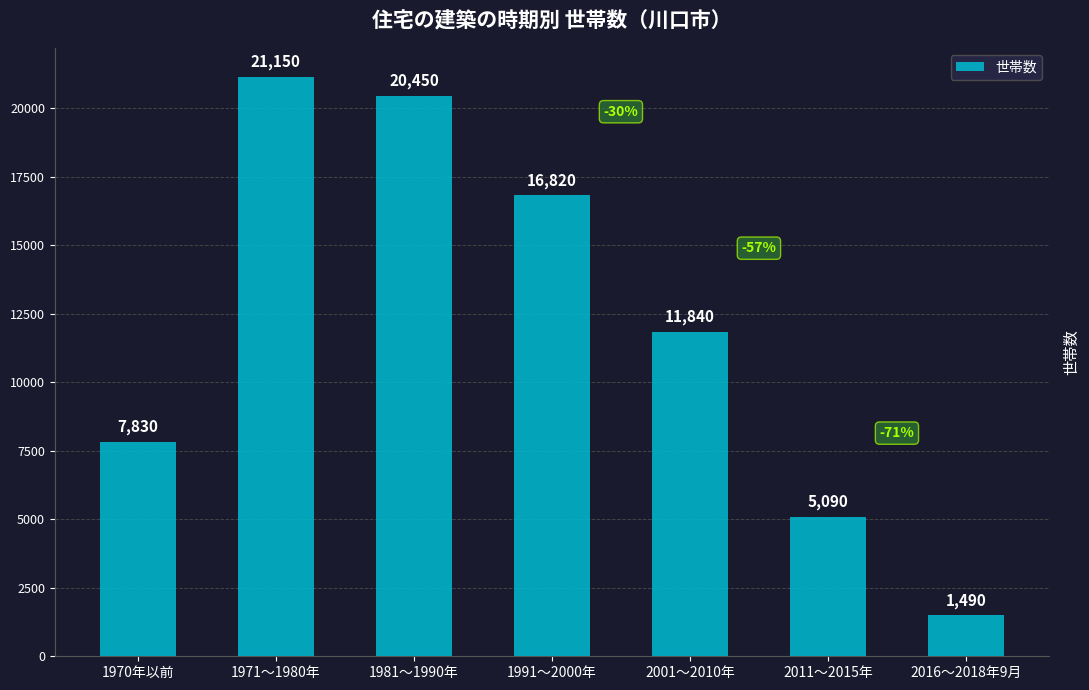

What is the difference between the second highest and minimum values?

18960